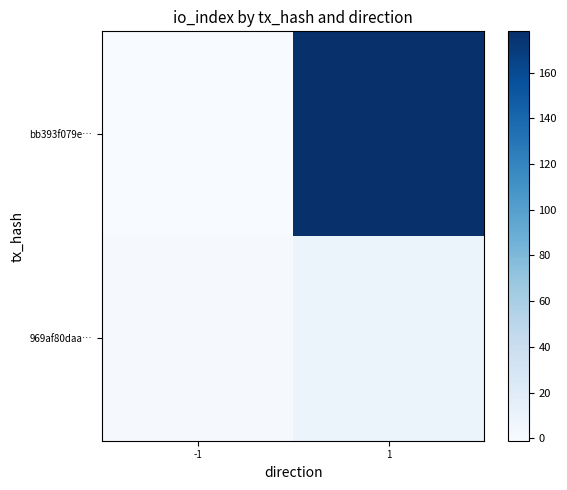

Which series has the largest range (max minus min)?

bb393f079e…